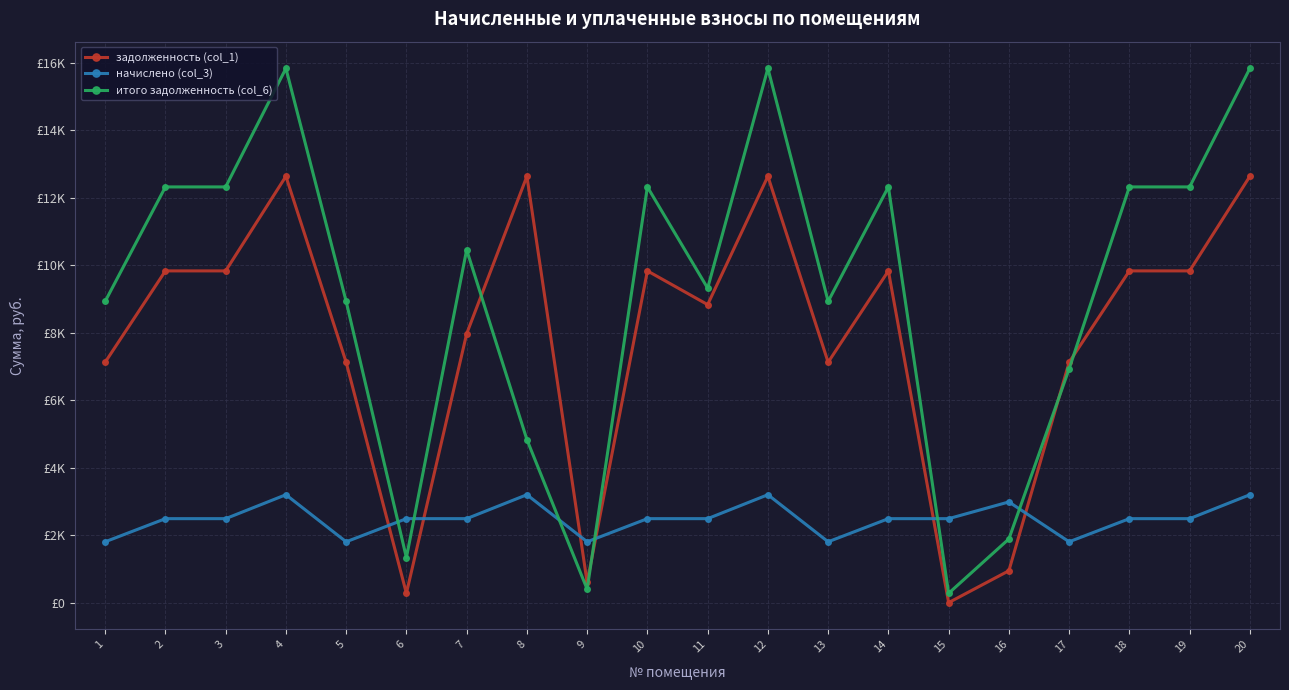

What are all the series names shown in the legend?

задолженность (col_1), начислено (col_3), итого задолженность (col_6)